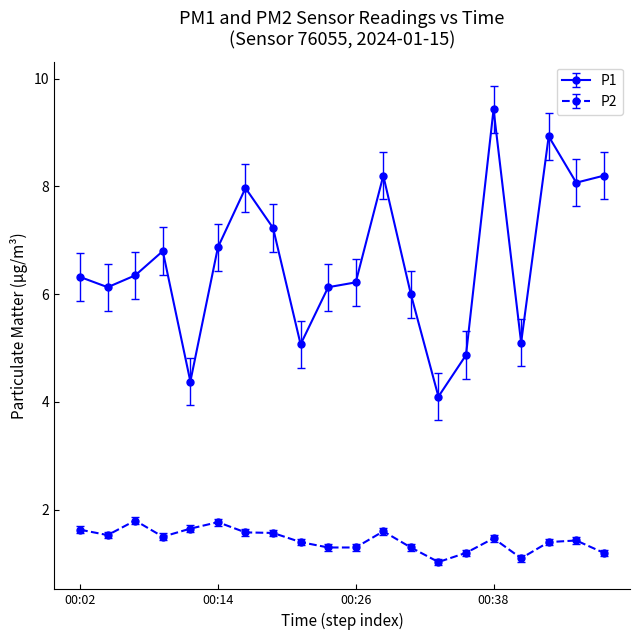

What is the average value of the P2 series?

1.4